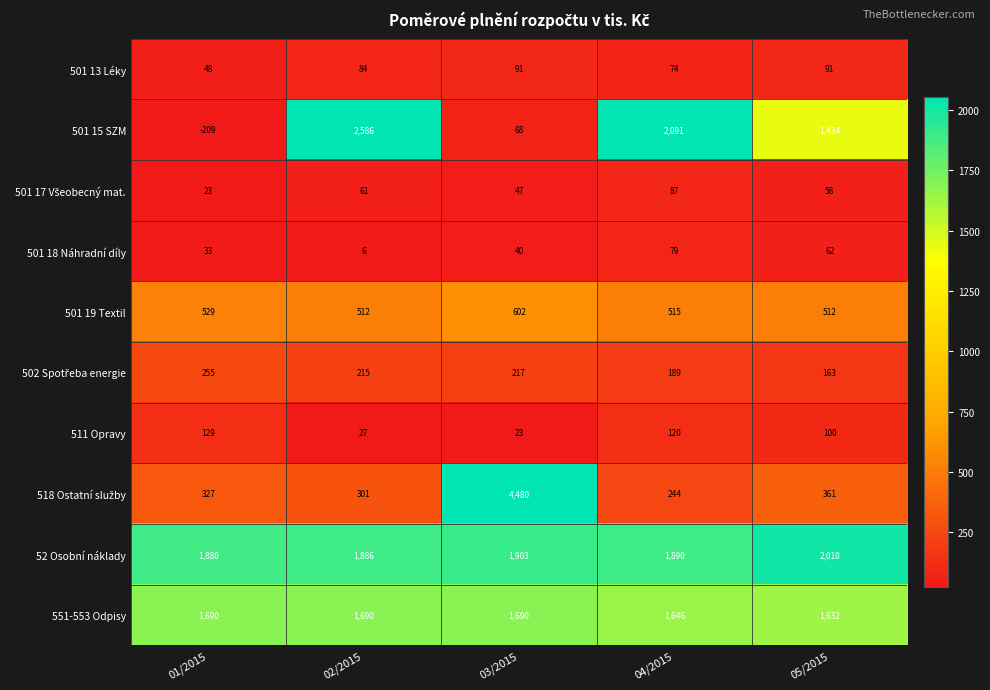

Is it true that 501 15 SZM equals 2091 at 04/2015?

True